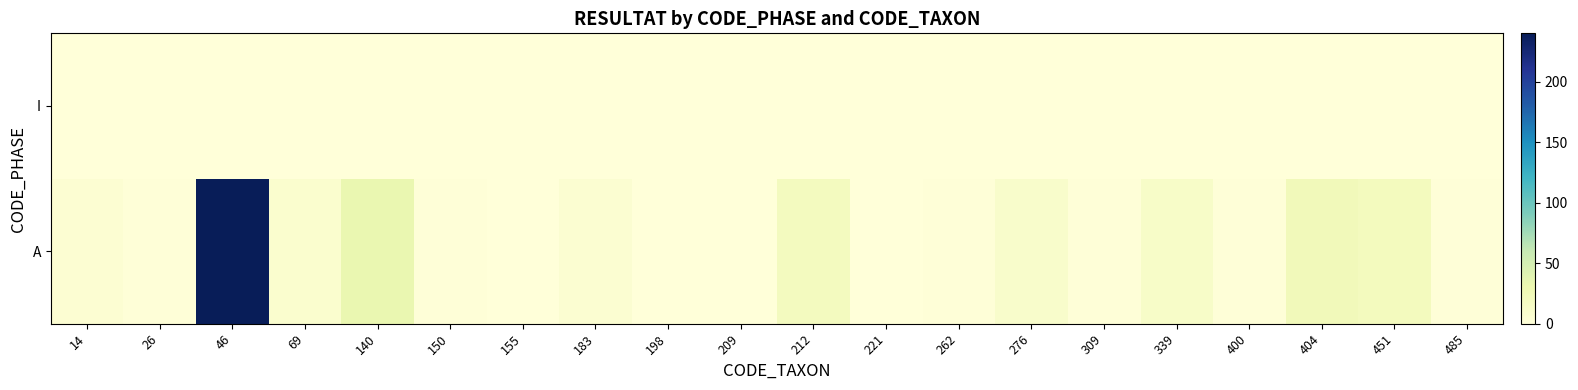

Reading left to right, transcribe all the data shown in this chart.

A: 14=5	26=1	46=240	69=8	140=32	150=1	155=0	183=6	198=0	209=0	212=19	221=0	262=1	276=11	309=1	339=13	400=1	404=23	451=20	485=1
I: 14=0	26=0	46=0	69=0	140=0	150=0	155=0	183=0	198=0	209=0	212=0	221=0	262=0	276=0	309=0	339=0	400=0	404=0	451=0	485=0